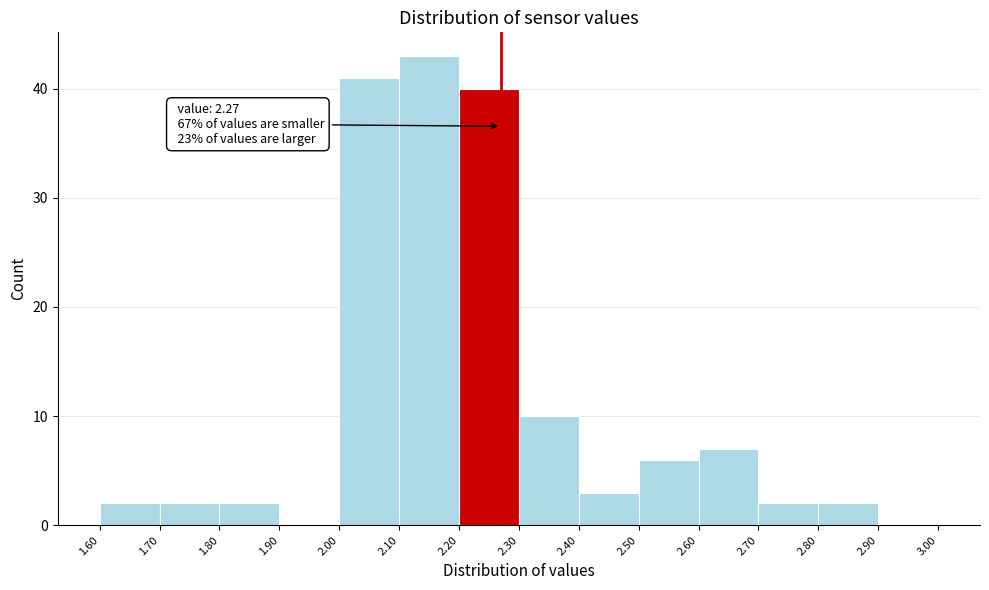

Over which range of the x-axis is the bar tallest?

2.10 to 2.20